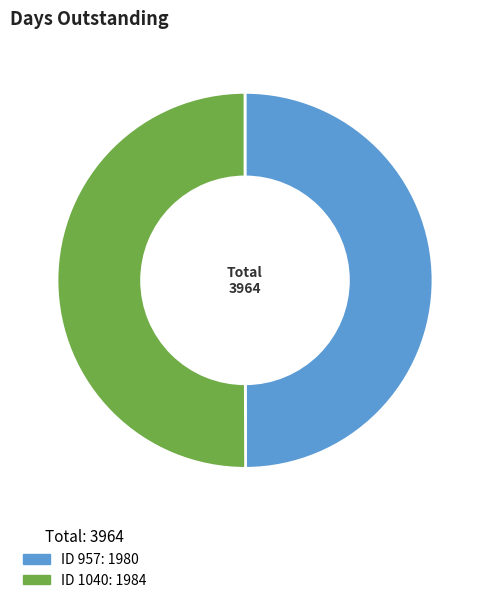

Is the sum of ID 957: 1980 and ID 1040: 1984 greater than half?

Yes